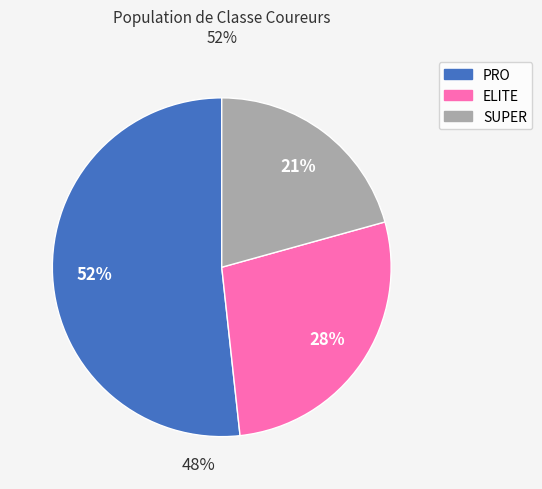

Which category has the biggest portion of the pie?

PRO